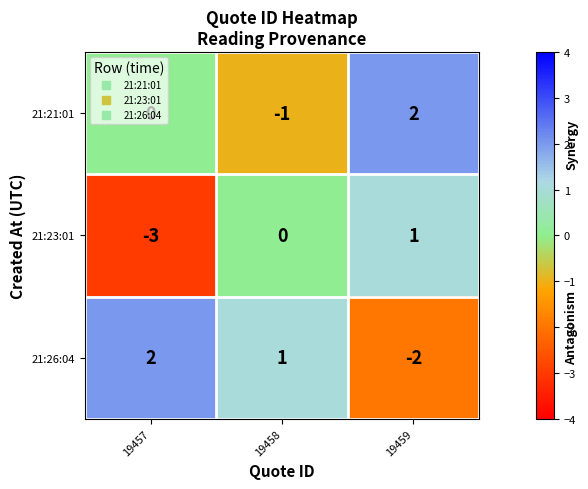

At which category is the sum across all series the highest?

19459